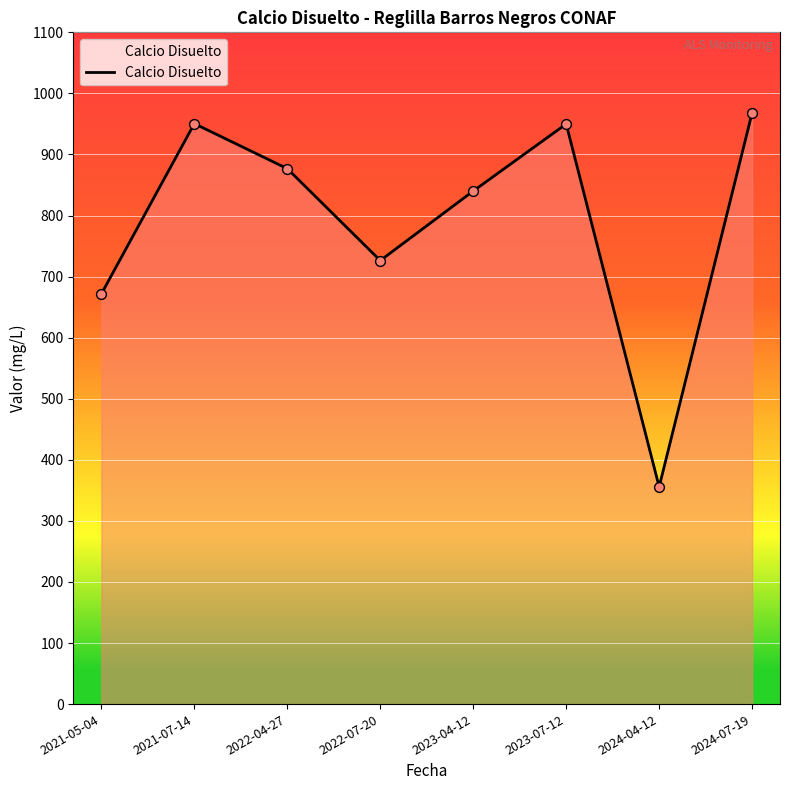

Between 2024-07-19 and 2022-07-20, which is larger?

2024-07-19